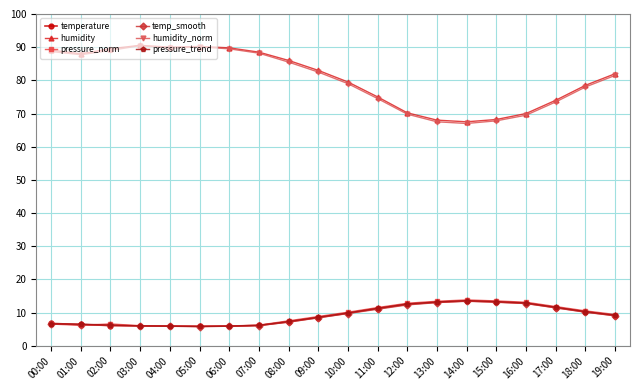

Where does the humidity_norm series first go above 82?

00:00